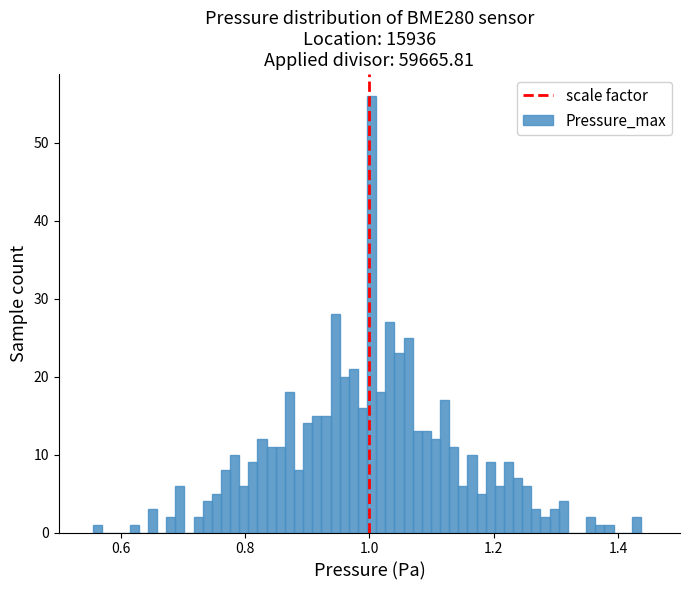

Read against the x-axis, roughly where is the centre of the tallest bar?

1.00